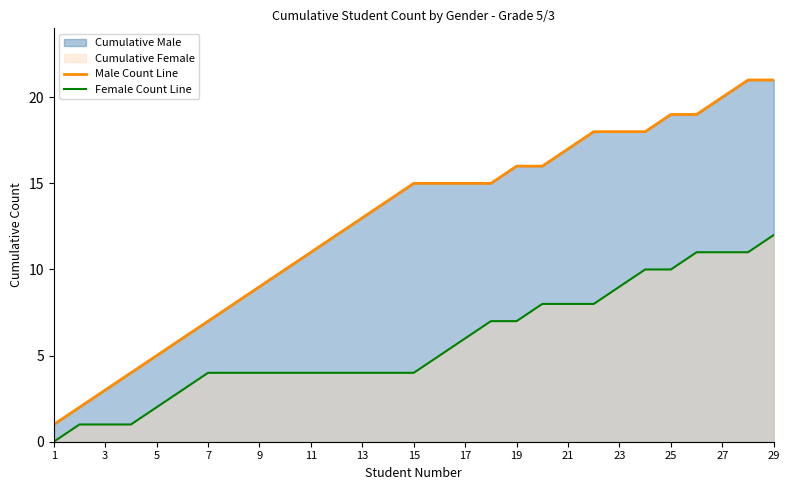

How many data points in Male Count Line are less than 15?

14